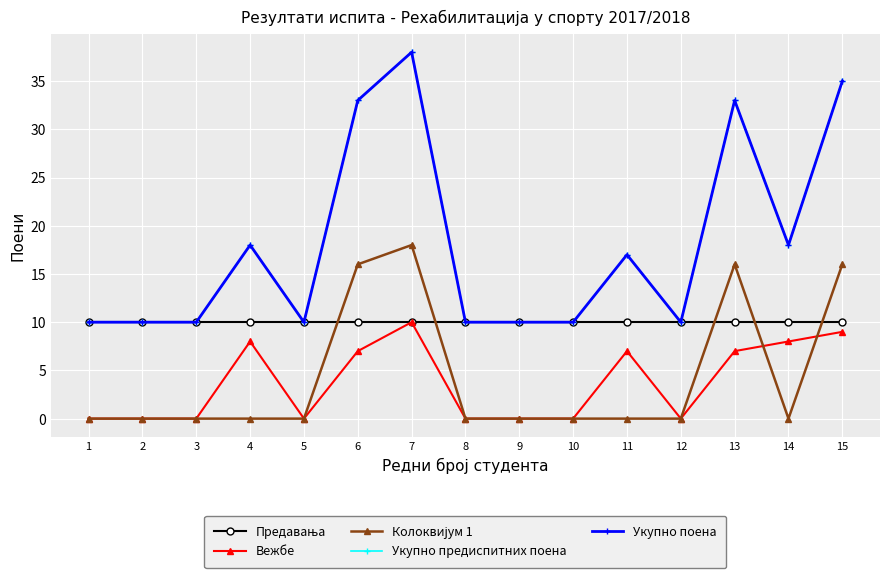

True or false: Укупно поена and Колоквијум 1 intersect in this chart.

False